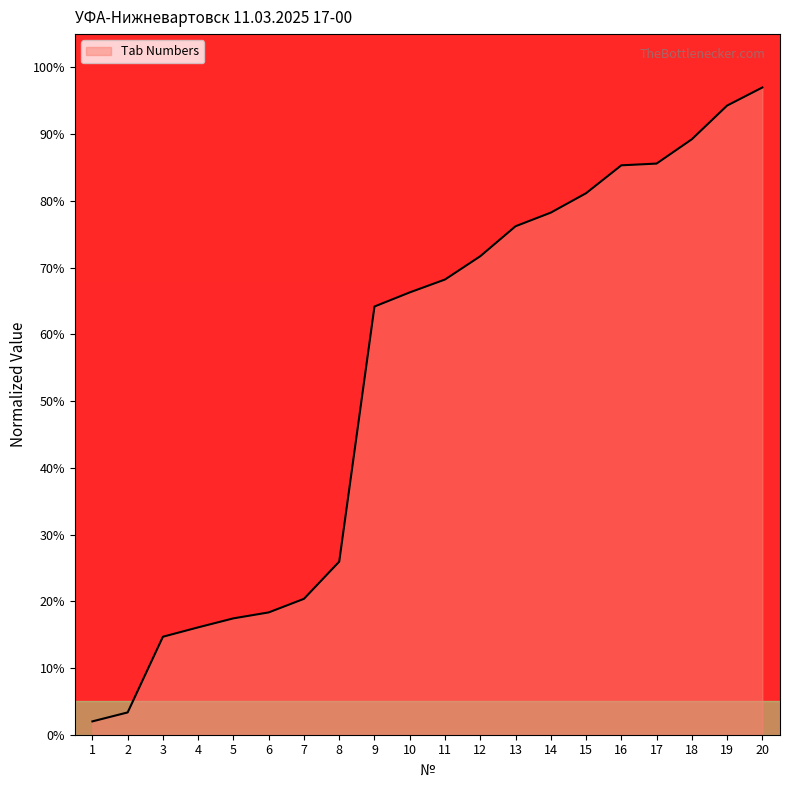

What is the approximate value at 14?

78.2